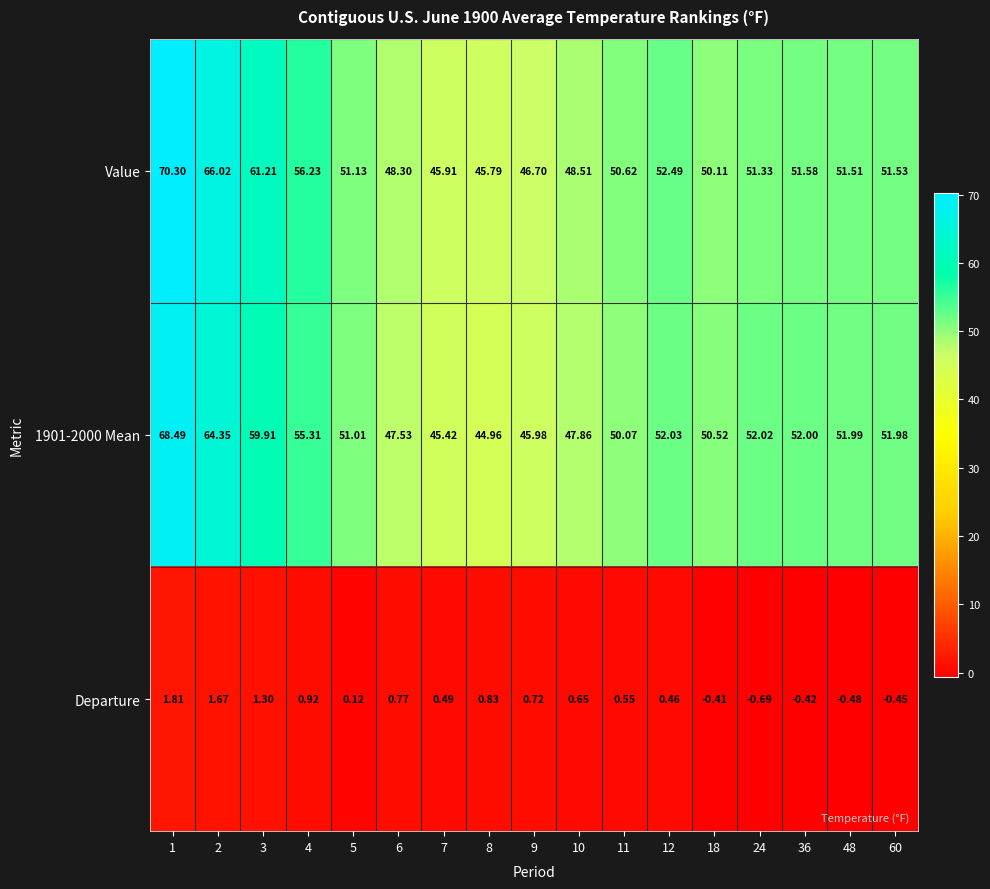

Which series changed the most between 4 and 11?

Value